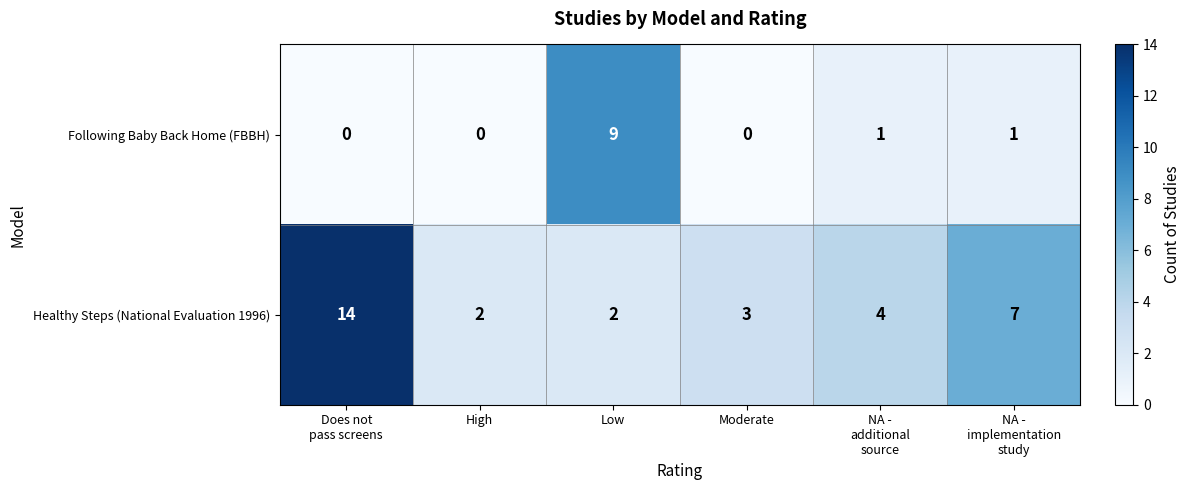

Reading left to right, transcribe all the data shown in this chart.

Following Baby Back Home (FBBH): 0	0	9	0	1	1
Healthy Steps (National Evaluation 1996): 14	2	2	3	4	7